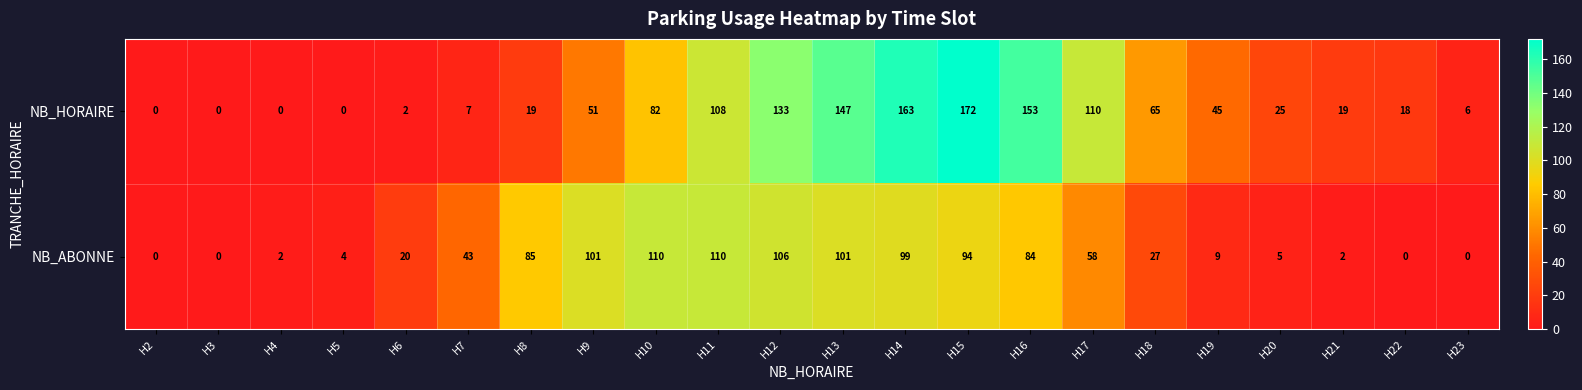

What is the maximum value shown in the chart?

172